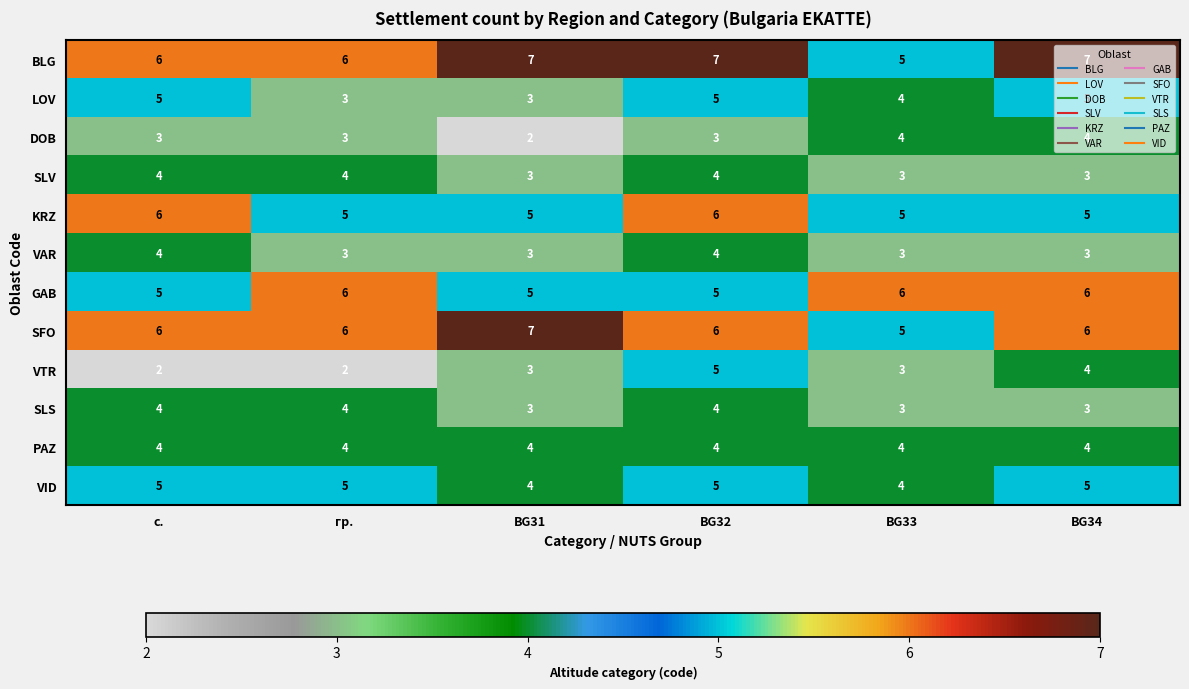

What is the maximum value shown in the chart?

7